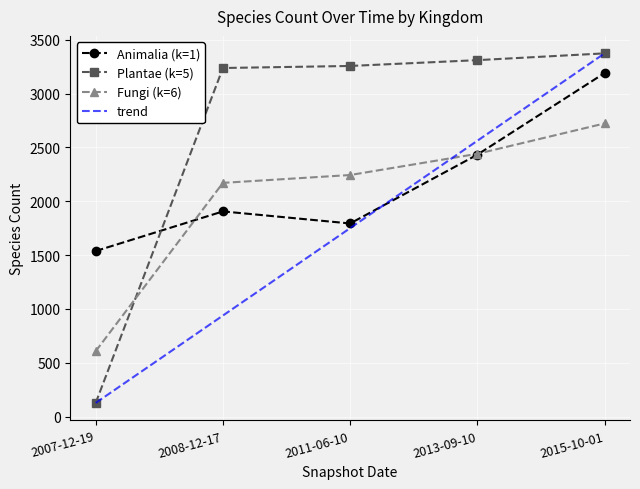

Reading left to right, what are all the values shown in this chart?

Animalia (k=1): 1538	1906	1794	2433	3191
Plantae (k=5): 127	3238	3257	3311	3374
Fungi (k=6): 608	2171	2244	2441	2723